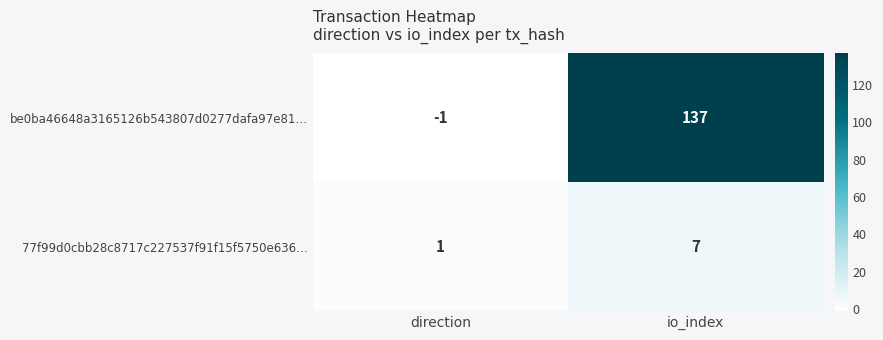

What is the total value across all series at io_index?

144